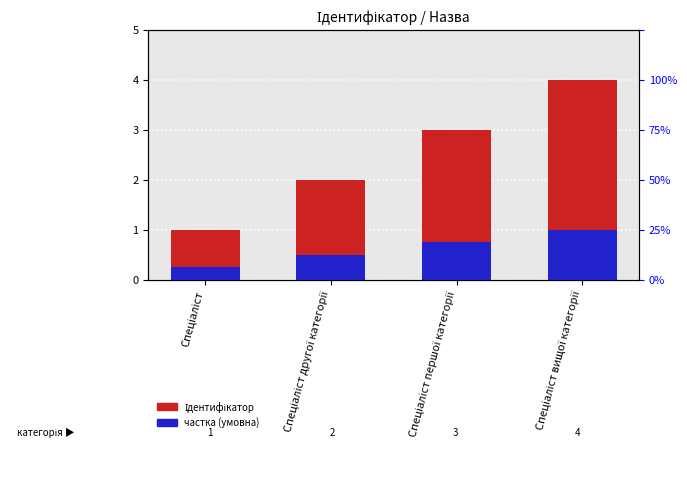

How many bars are there in total?

8